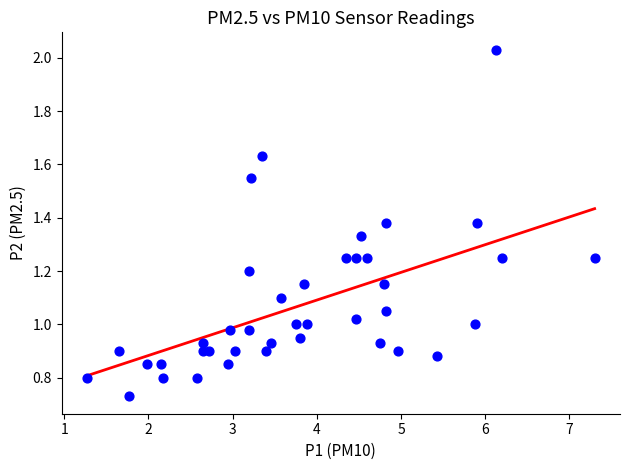

What is the range of X values (max minus min)?

6.0